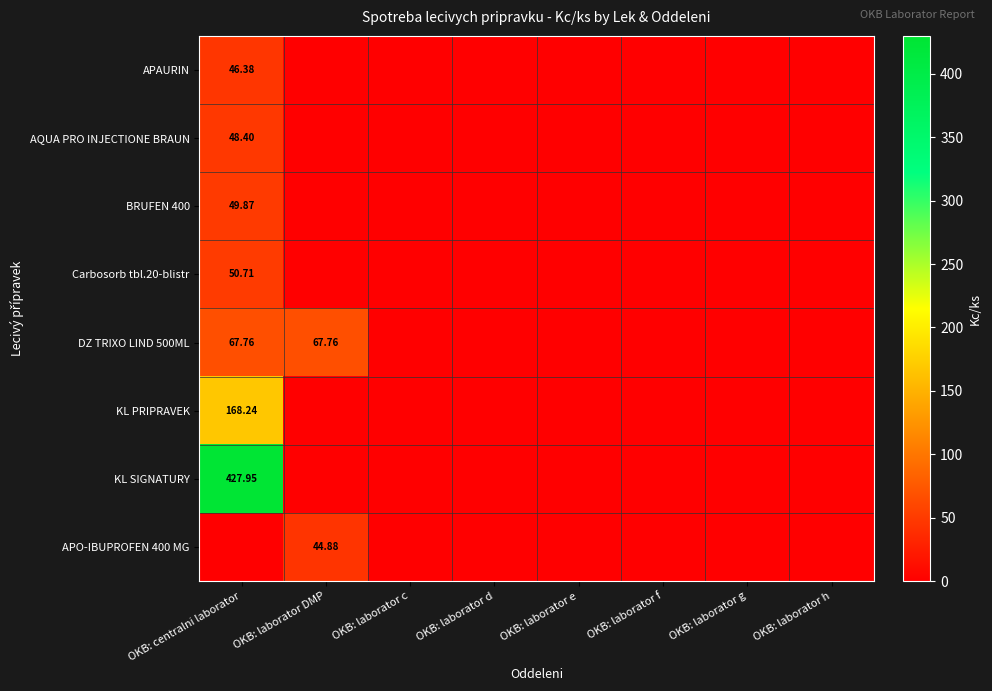

Is it true that DZ TRIXO LIND 500ML equals 0.0 at OKB: laborator g?

True